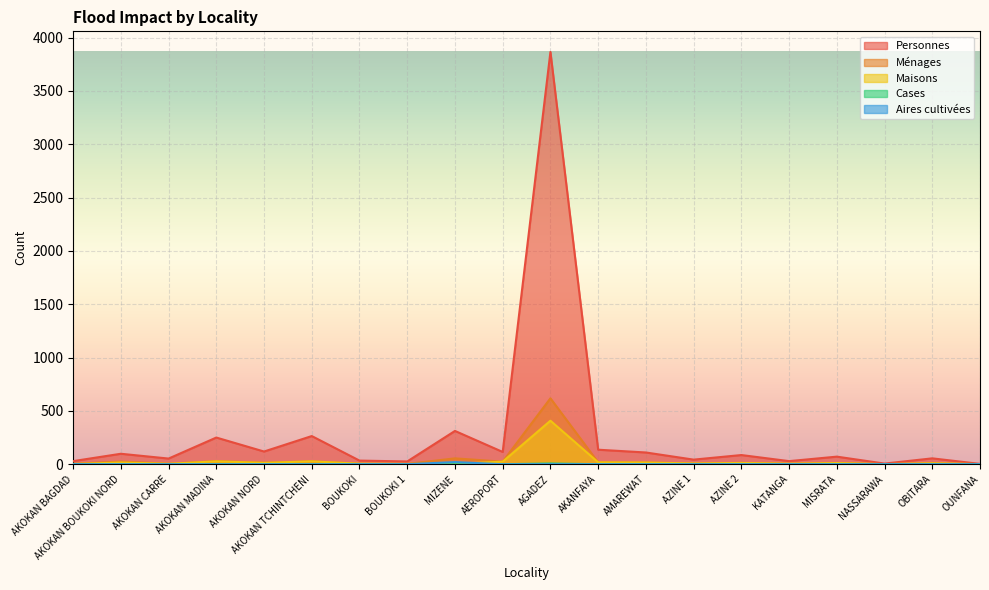

List the labels in order of Ménages value, smallest first.

NASSARAWA, OUNFANA, BOUKOKI 1, AKOKAN BAGDAD, AKOKAN CARRE, BOUKOKI, KATANGA, AZINE 1, OBITARA, MISRATA, AZINE 2, AKOKAN NORD, AMAREWAT, AKANFAYA, AEROPORT, AKOKAN BOUKOKI NORD, AKOKAN TCHINTCHENI, AKOKAN MADINA, MIZENE, AGADEZ